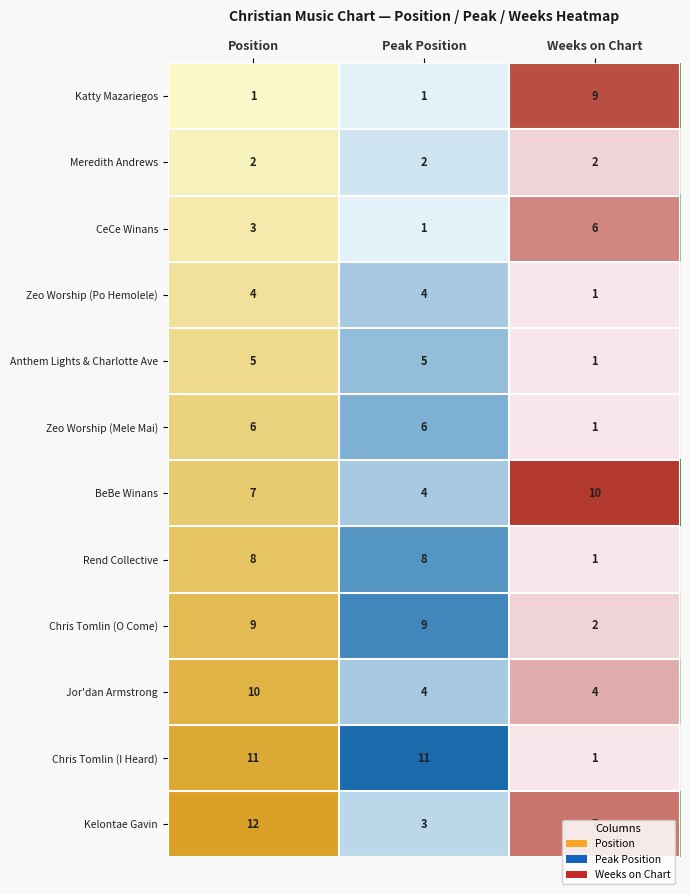

Between Position and Weeks on Chart, which series saw the biggest shift?

Chris Tomlin (I Heard)